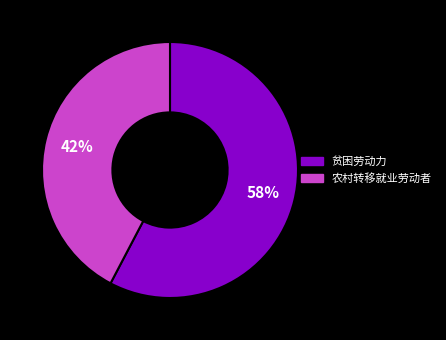

To the nearest percent, what portion does 农村转移就业劳动者 represent?

42%